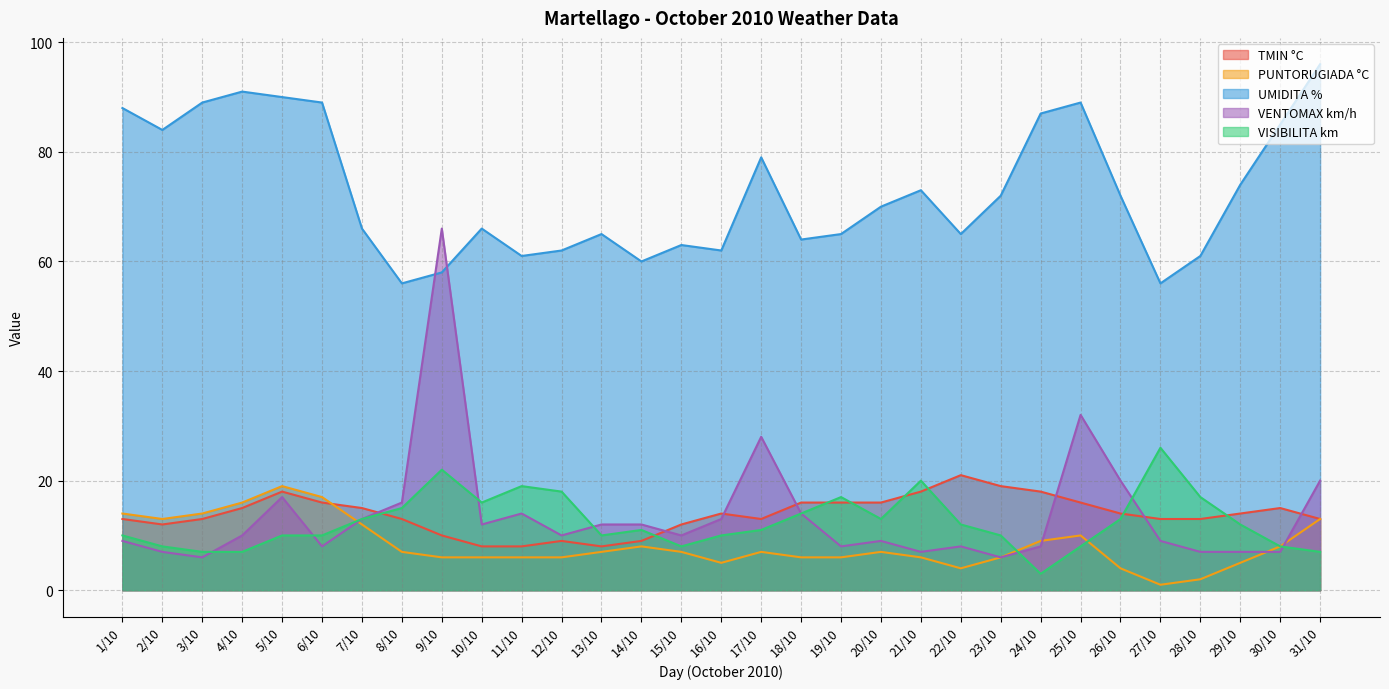

At which category is the sum across all series the highest?

9/10